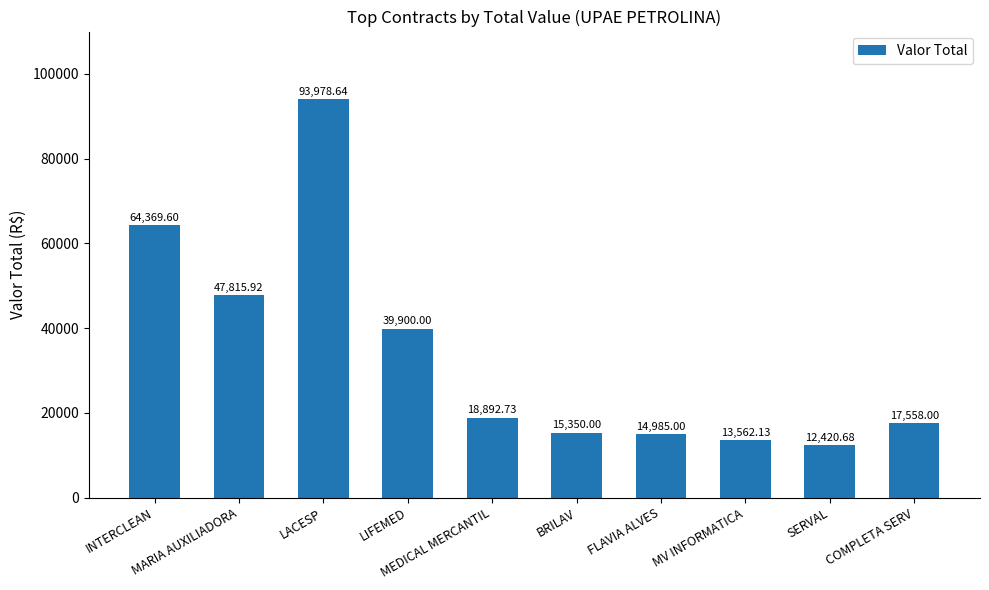

What is the smallest value displayed?

12420.7